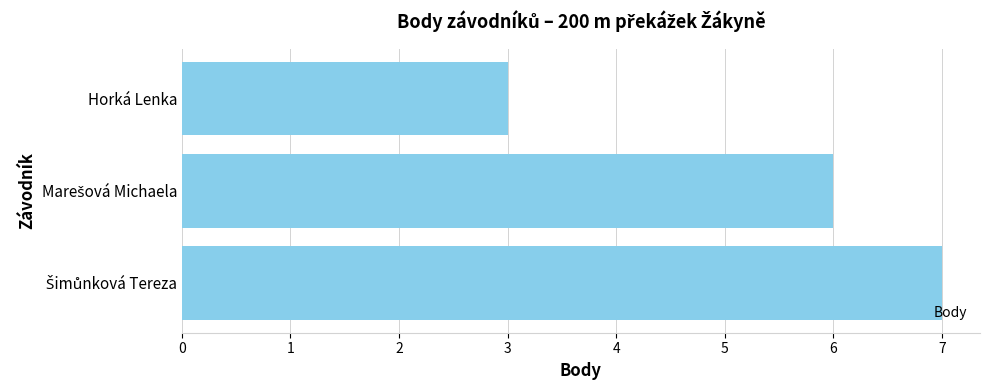

The chart shows a value of 2 at Horká Lenka. True or false?

False